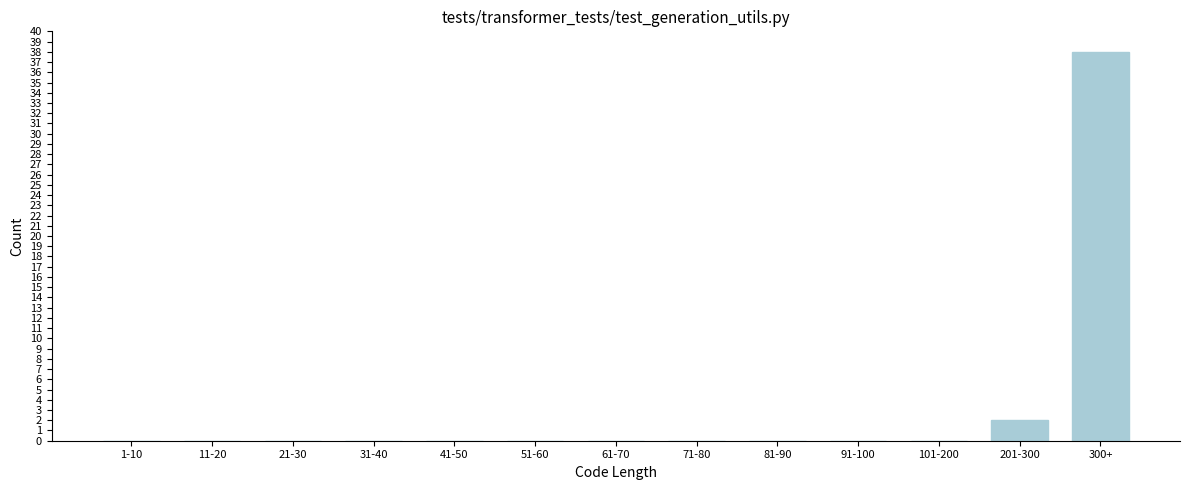

Reading left to right, transcribe all the data shown in this chart.

1-10=0	11-20=0	21-30=0	31-40=0	41-50=0	51-60=0	61-70=0	71-80=0	81-90=0	91-100=0	101-200=0	201-300=2	300+=38